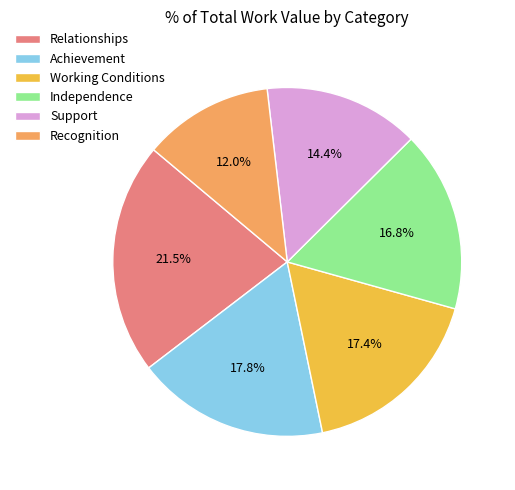

What is the total percentage of Relationships and Independence?

38.3%